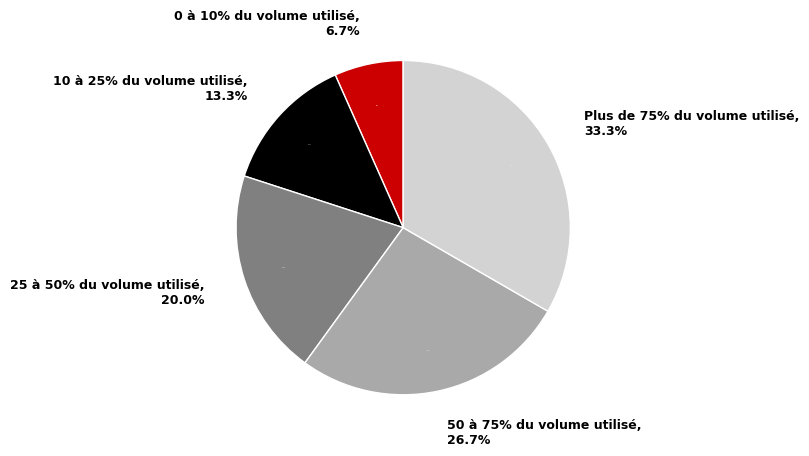

To the nearest percent, what portion does 10 à 25% du volume utilisé represent?

13%